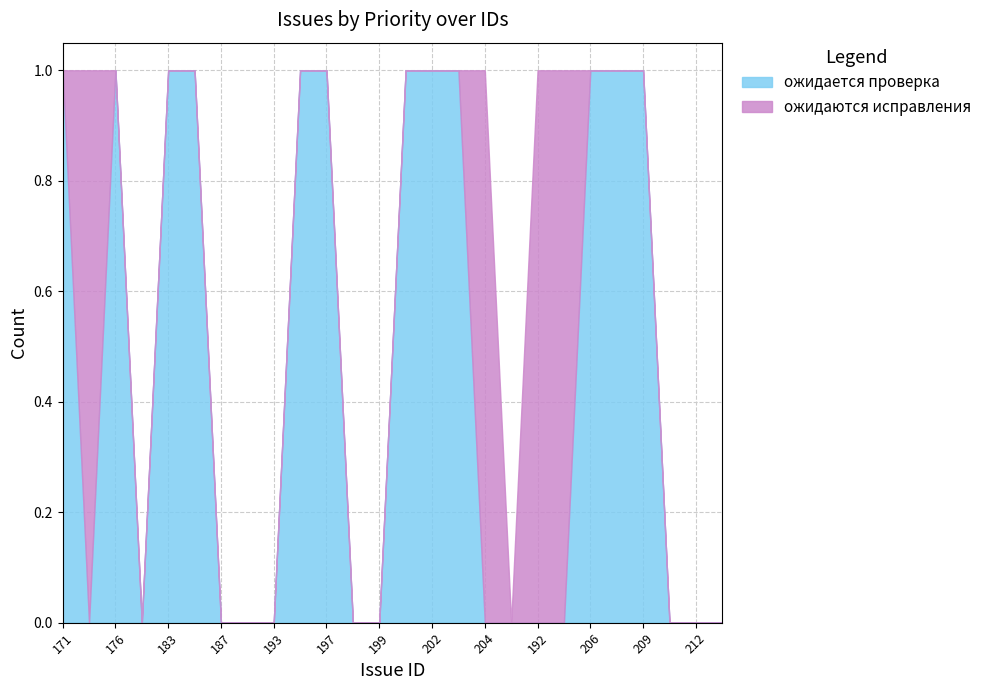

How many interior local peaks does the ожидается проверка series have?

1